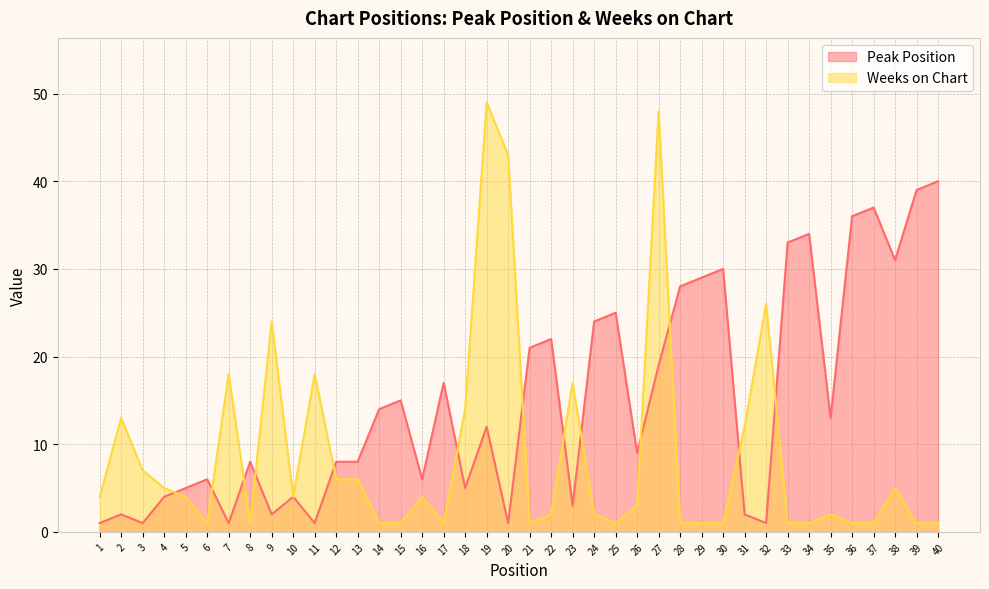

What is the highest value of the Peak Position series?

40